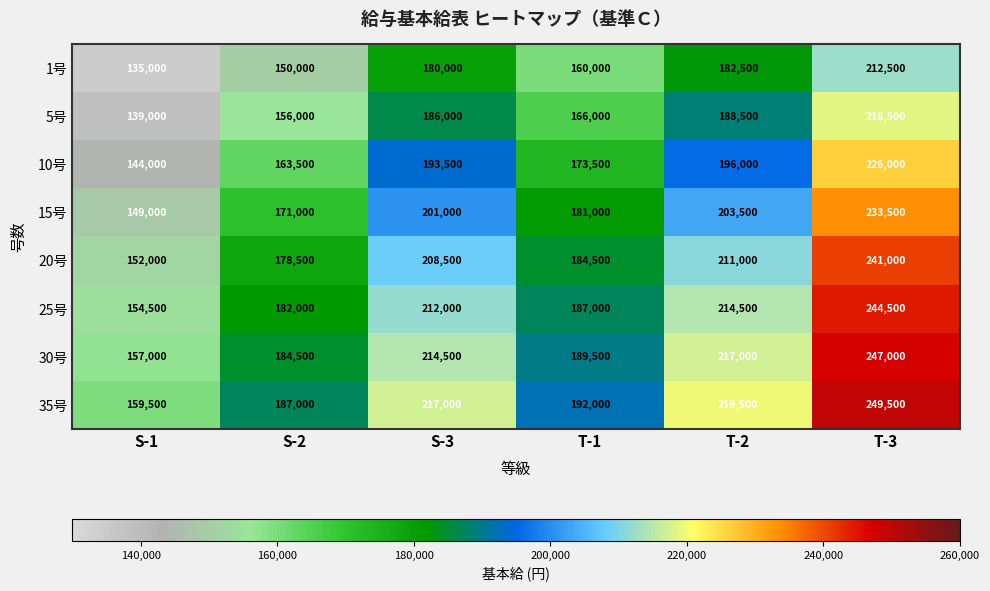

Where is 5号 nearest to the value 178750?

S-3